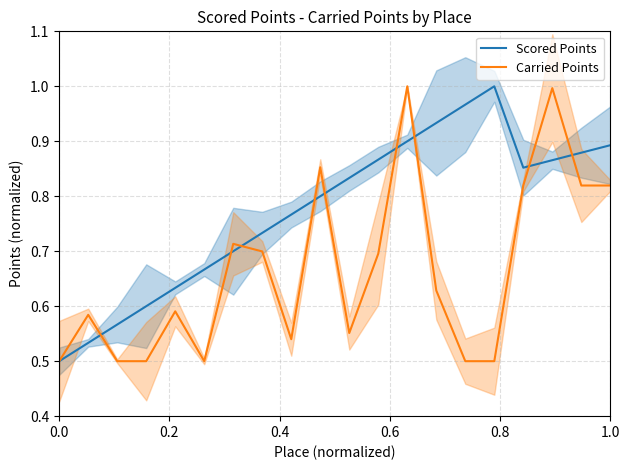

What is the value of the Scored Points point at the 2nd from the left?

0.5